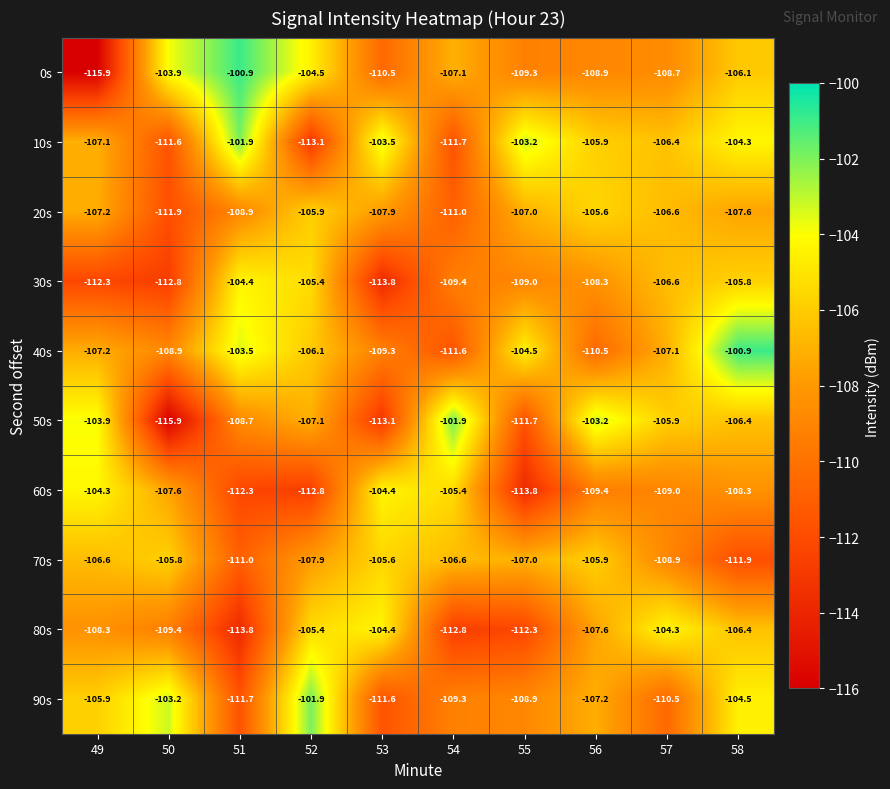

What is the maximum value shown in the chart?

-100.9